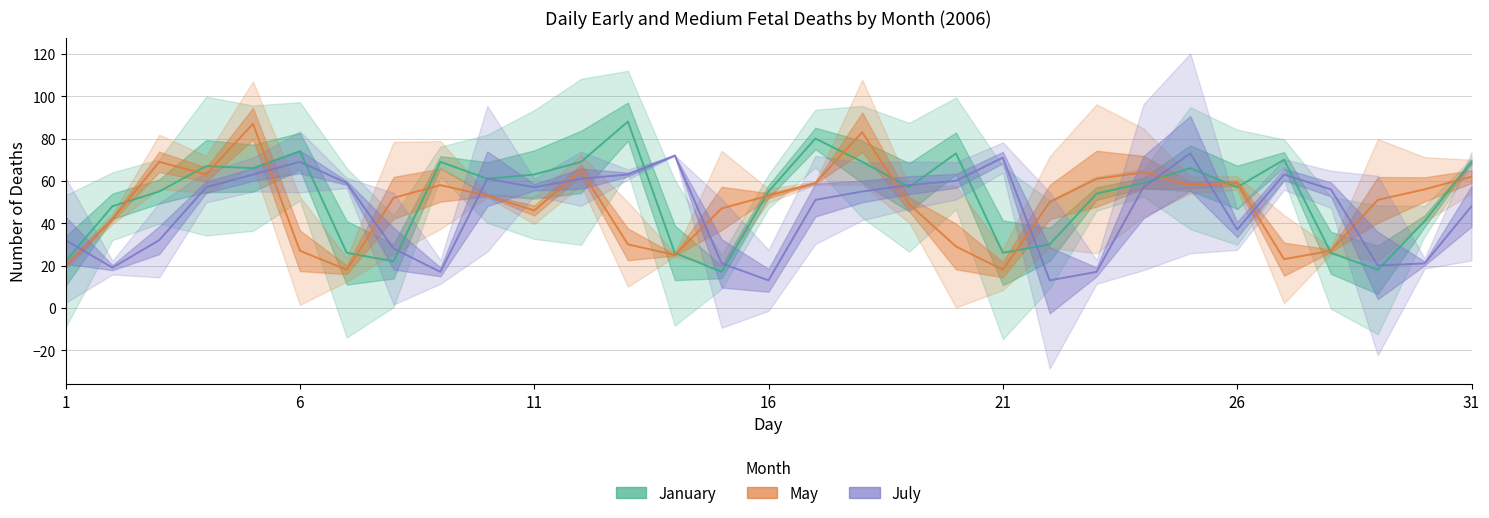

Which series ends up on top after the final intersection of May and January?

January